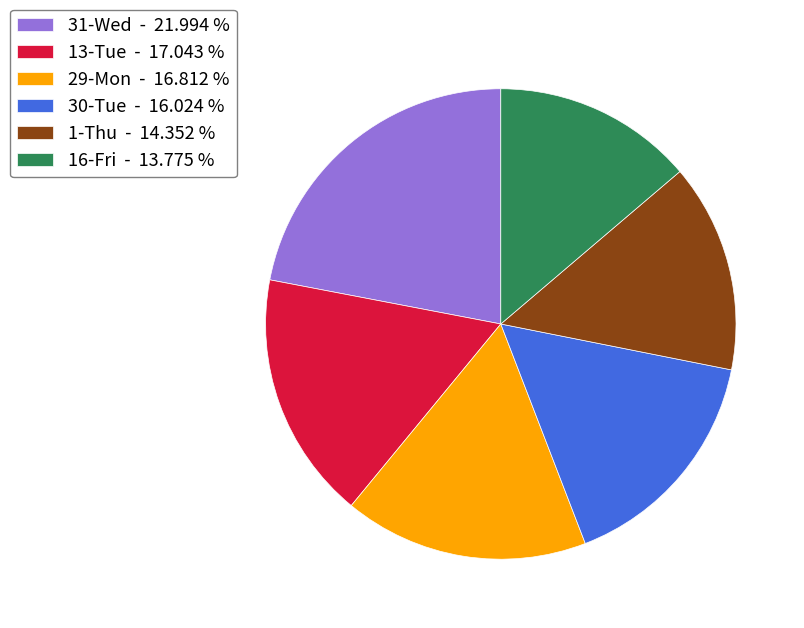

How many segments does this pie chart have?

6